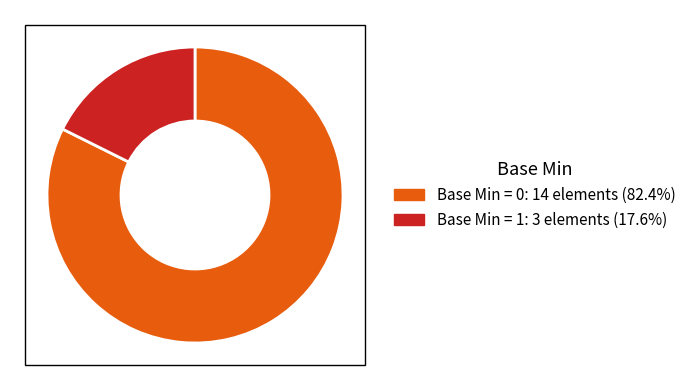

Is there any slice that represents more than half of the pie?

Yes